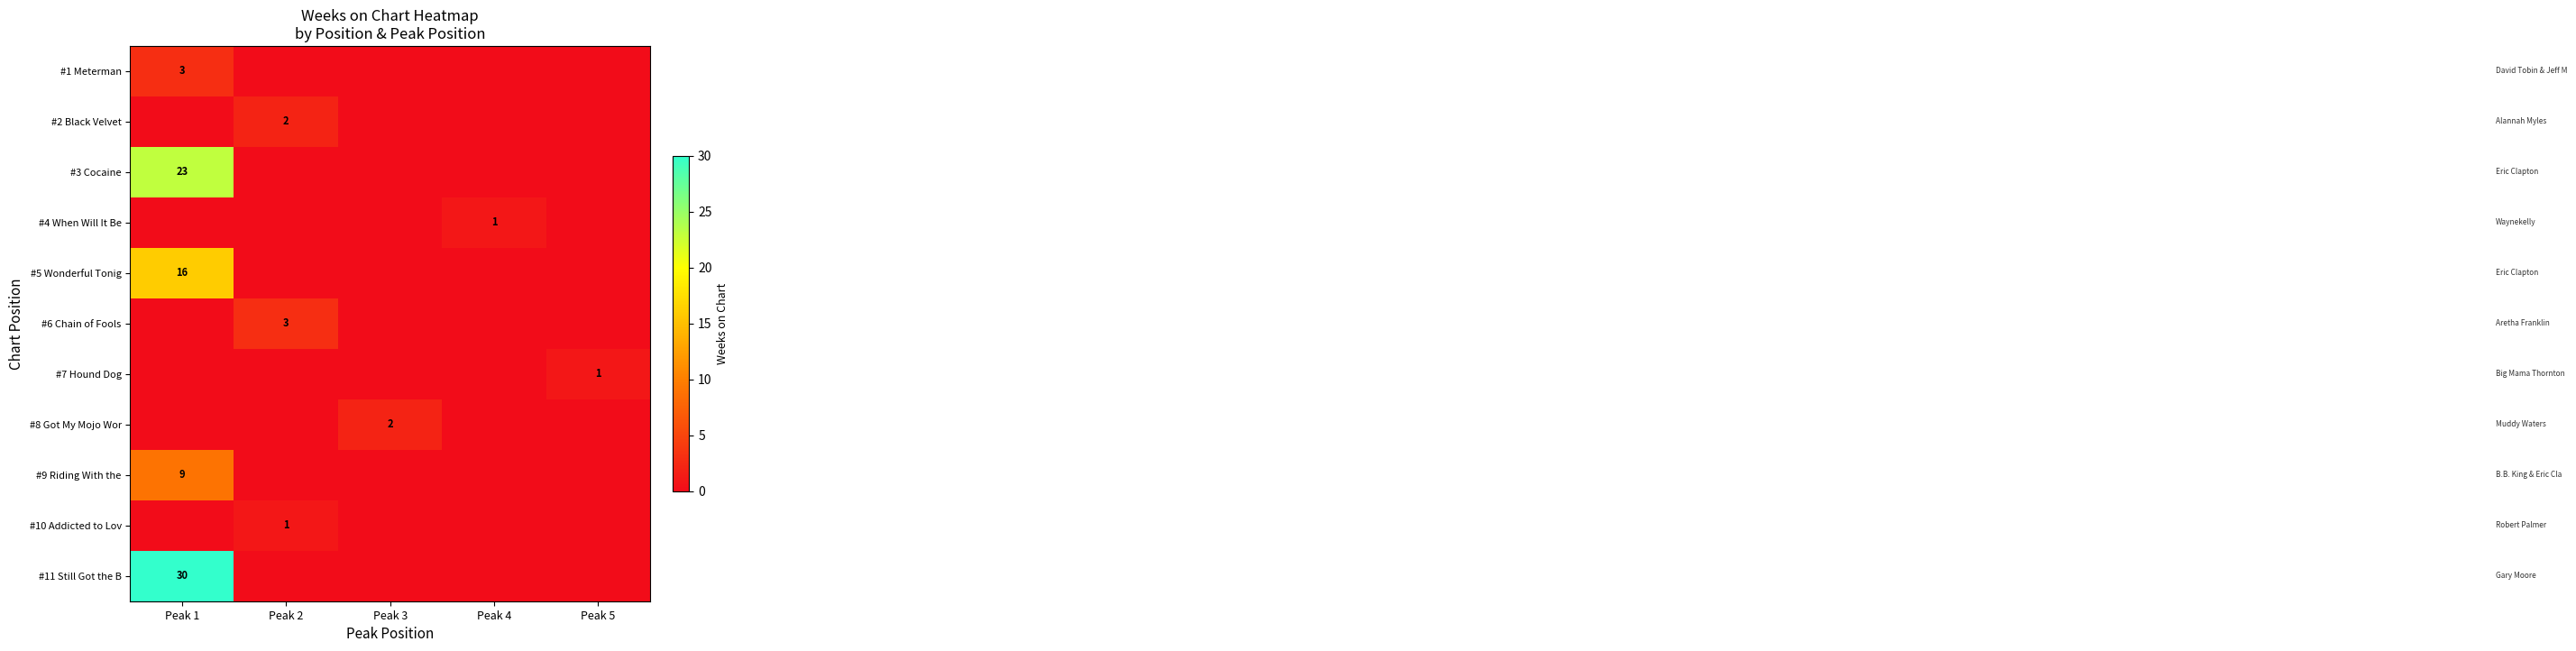

Which series has the largest range (max minus min)?

row_10